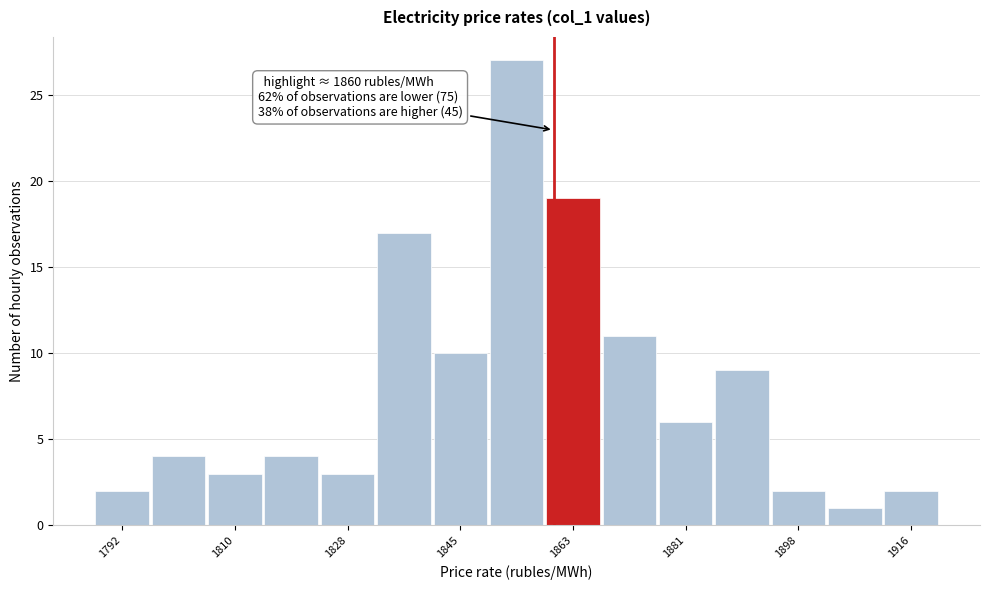

Which range on the x-axis has the tallest bar?

1850 to 1858